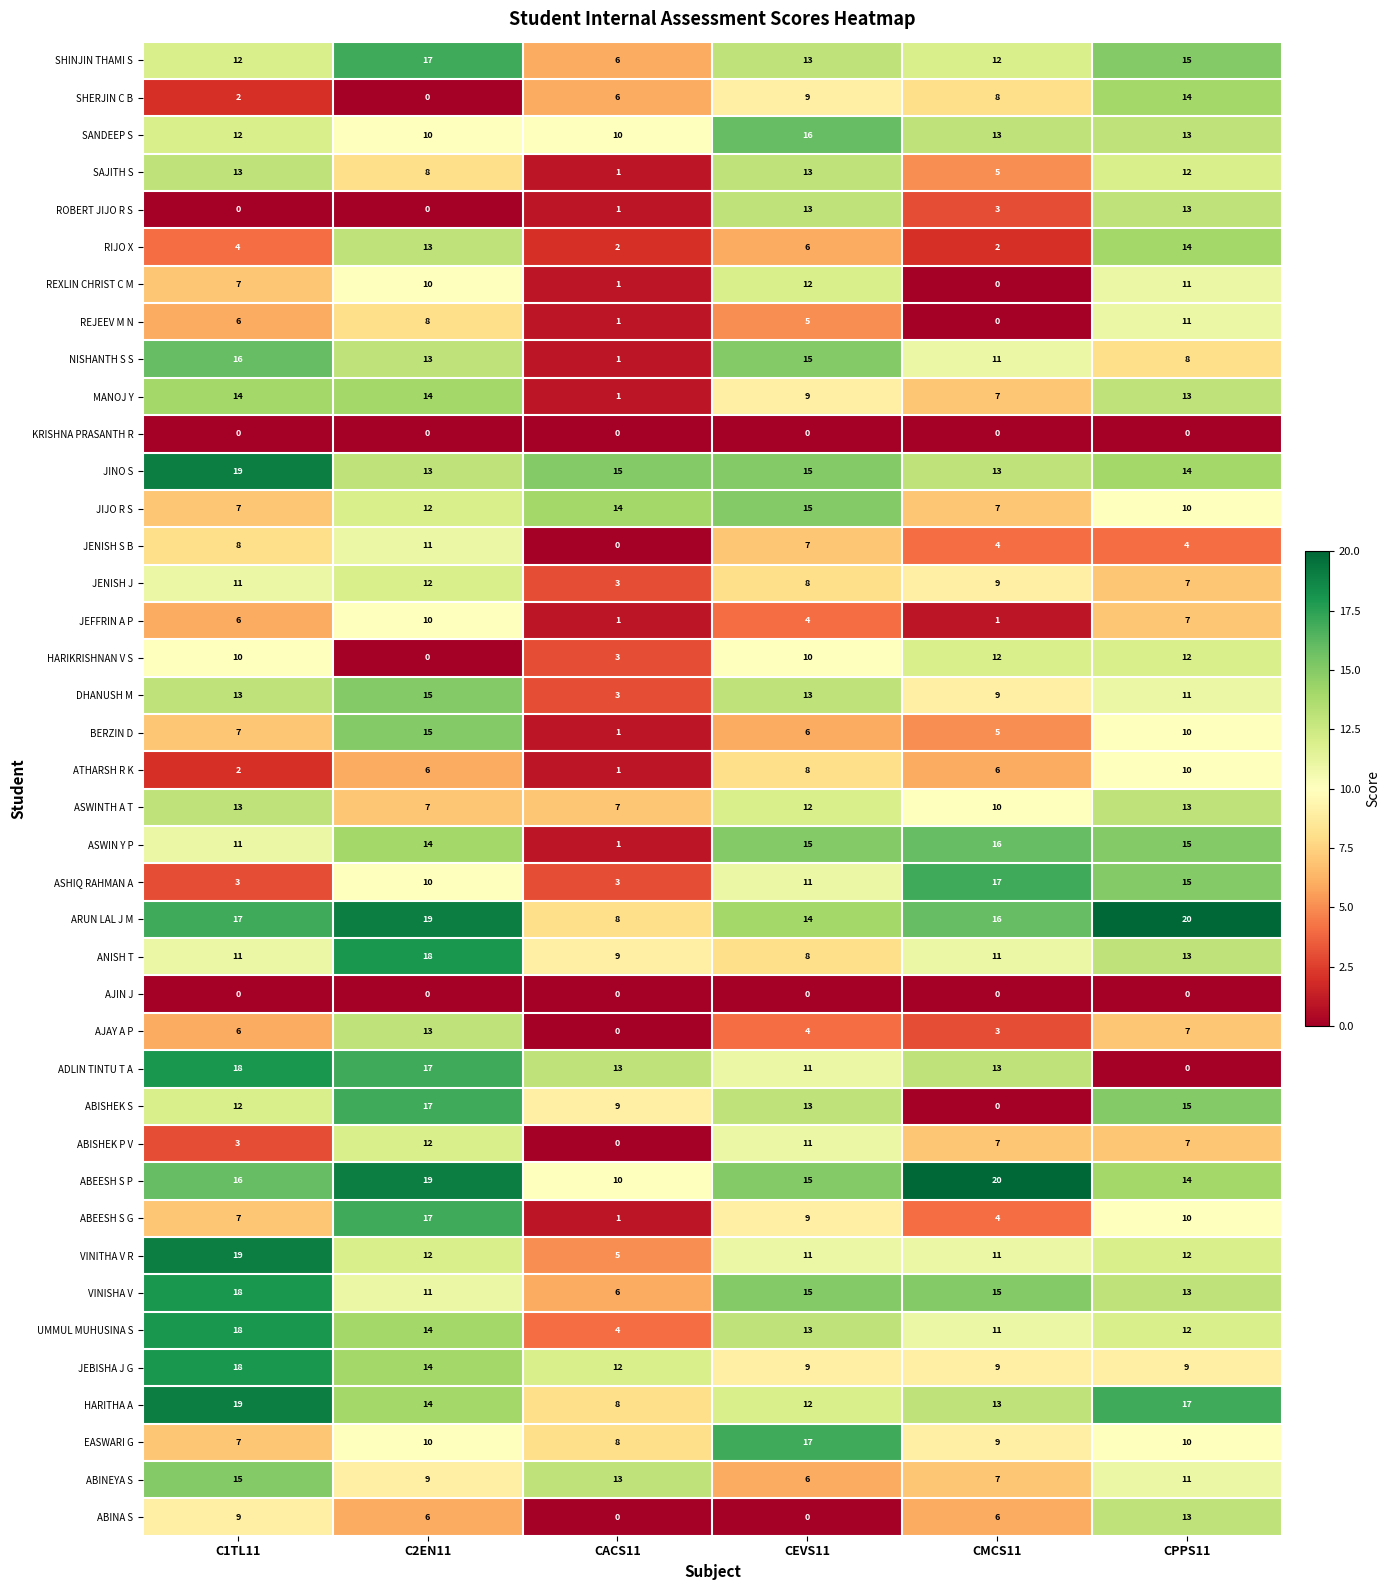

Count the number of categories in the chart.

6